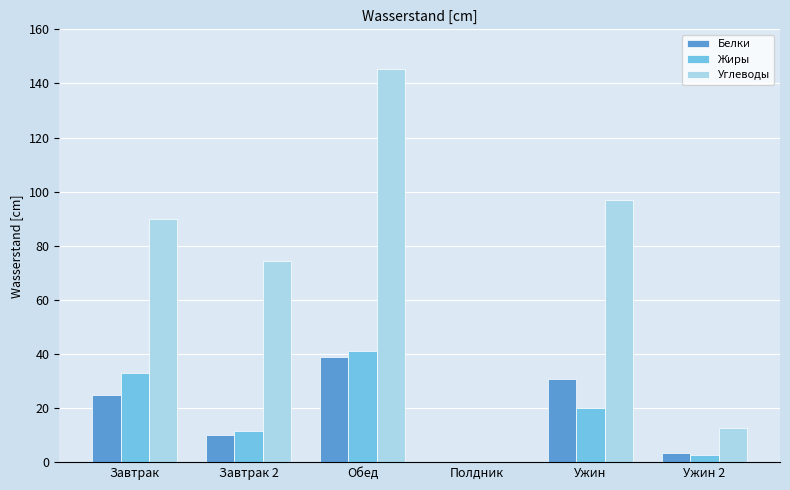

At which label is Углеводы closest to 72?

Завтрак 2